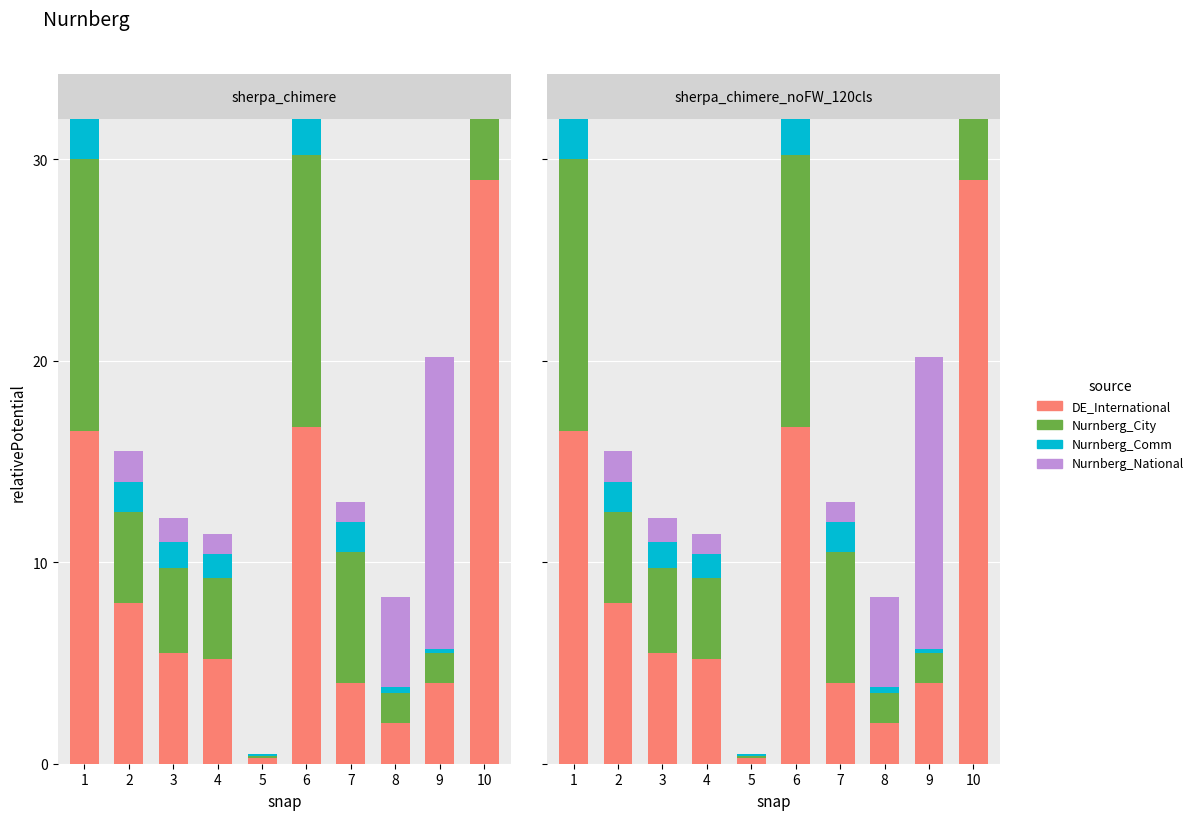

What is the difference between the maximum and minimum values in the Nurnberg_National series?

14.5